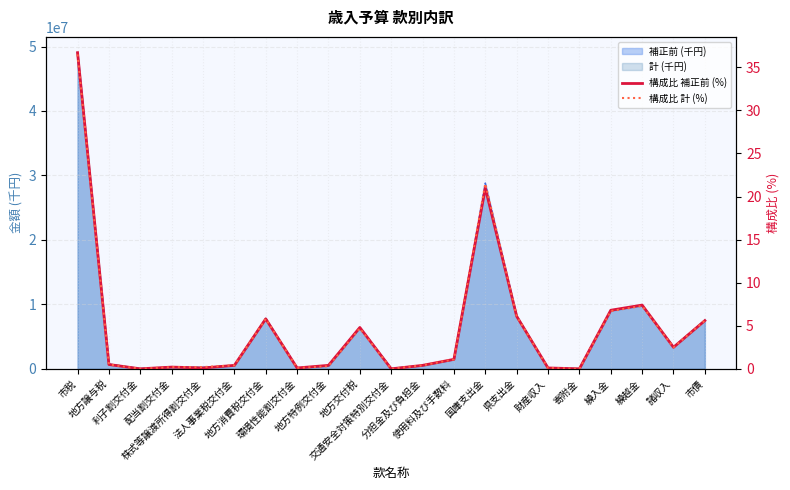

At which label is 構成比 計 (%) closest to 18?

国庫支出金